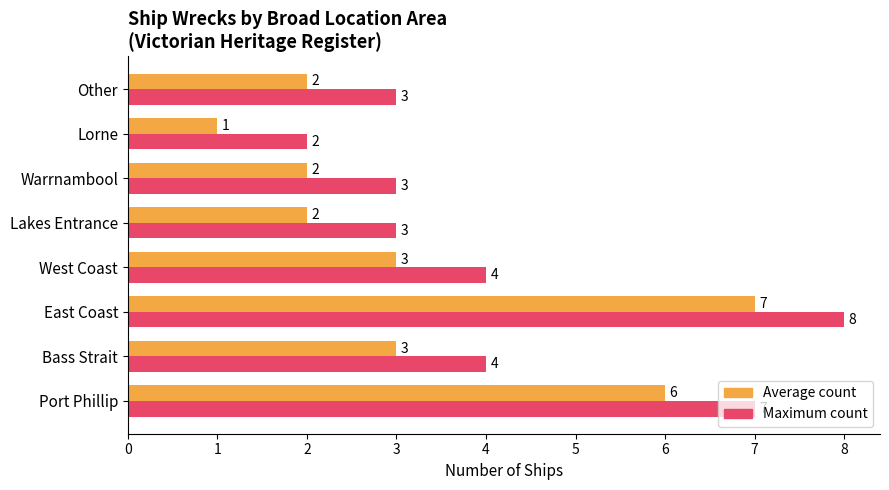

Which label corresponds to the smallest value in the chart?

Lorne